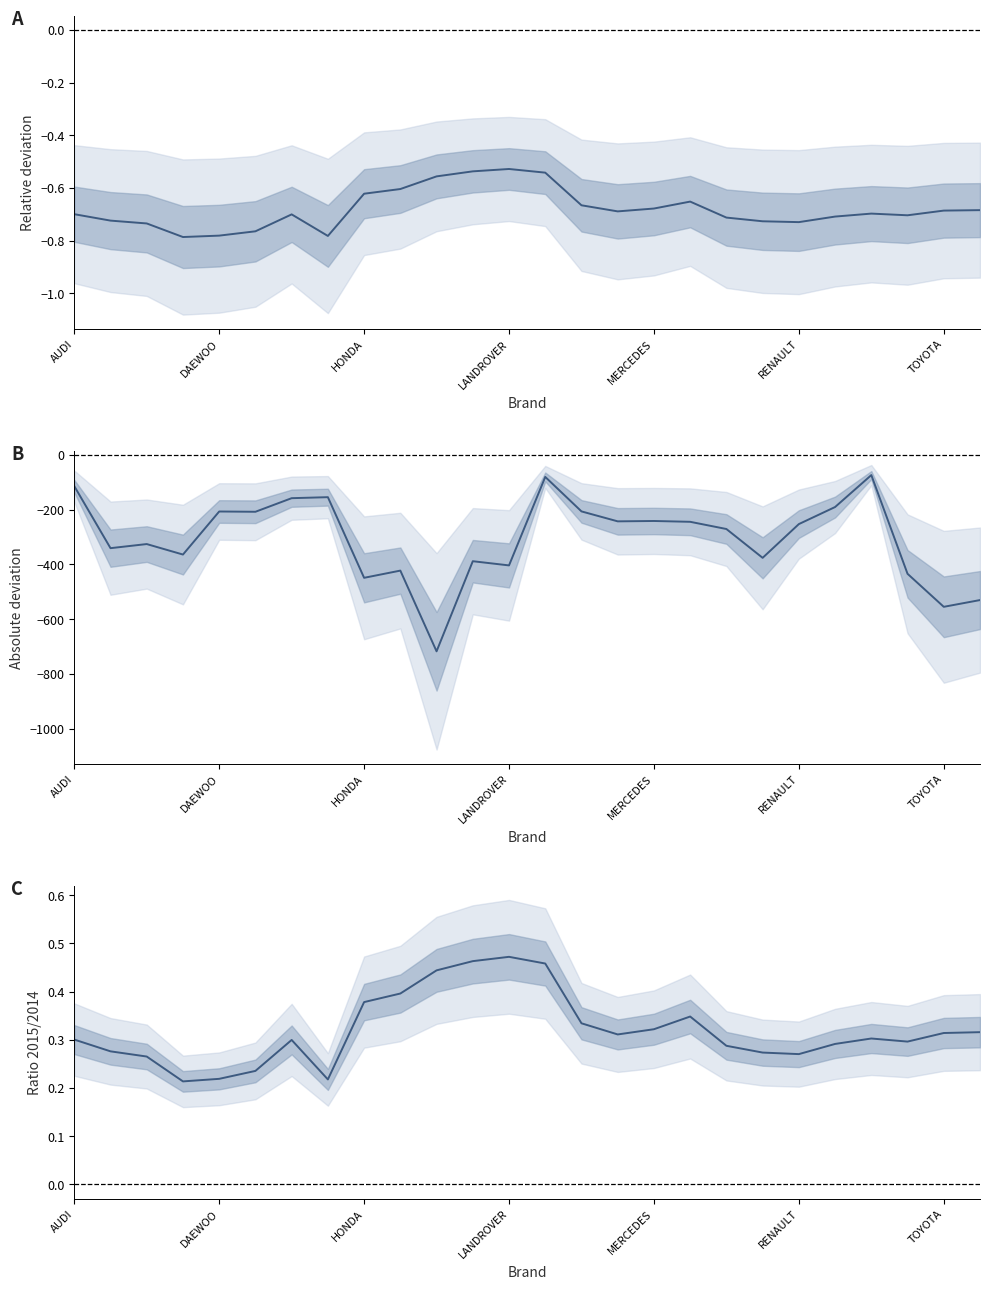

Which category has the lowest value across all series?

10